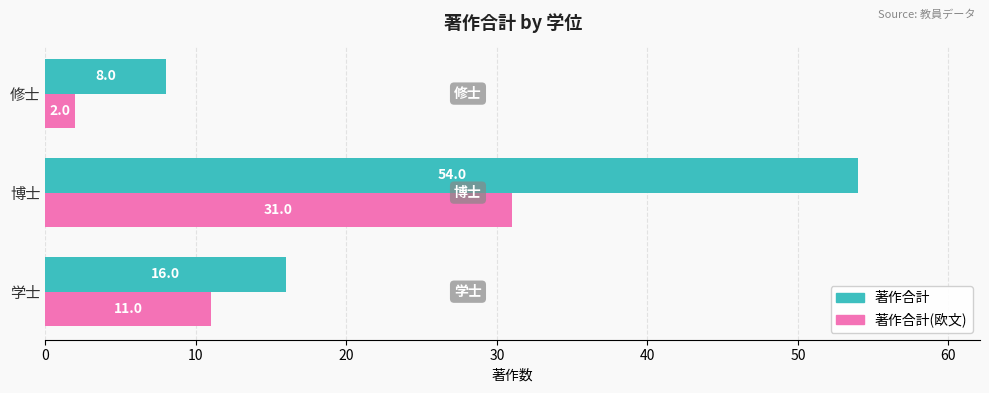

What is the difference between the maximum and minimum values in the 著作合計 series?

46